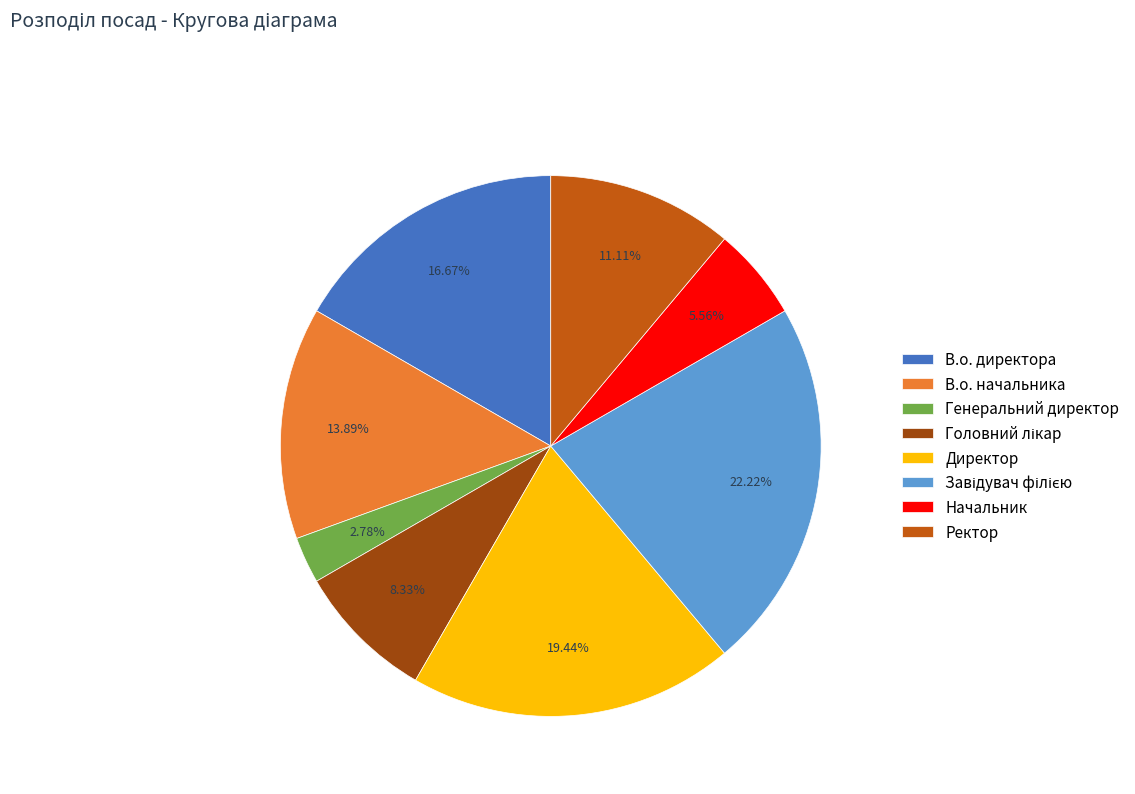

To the nearest percent, what percentage of the pie is Начальник?

6%